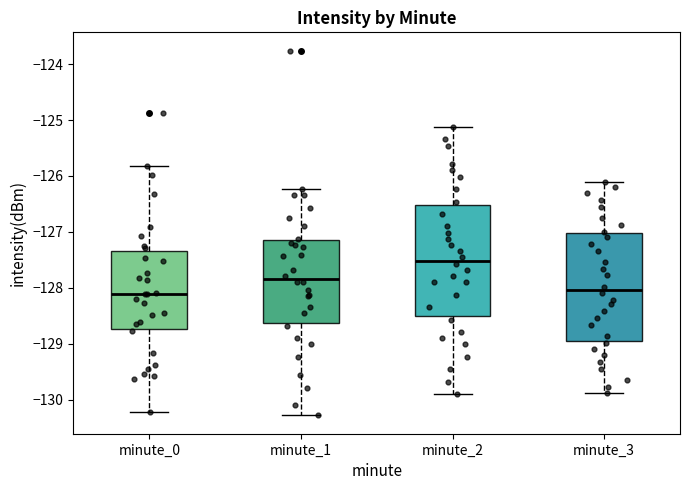

Which box has the highest median line?

minute_2